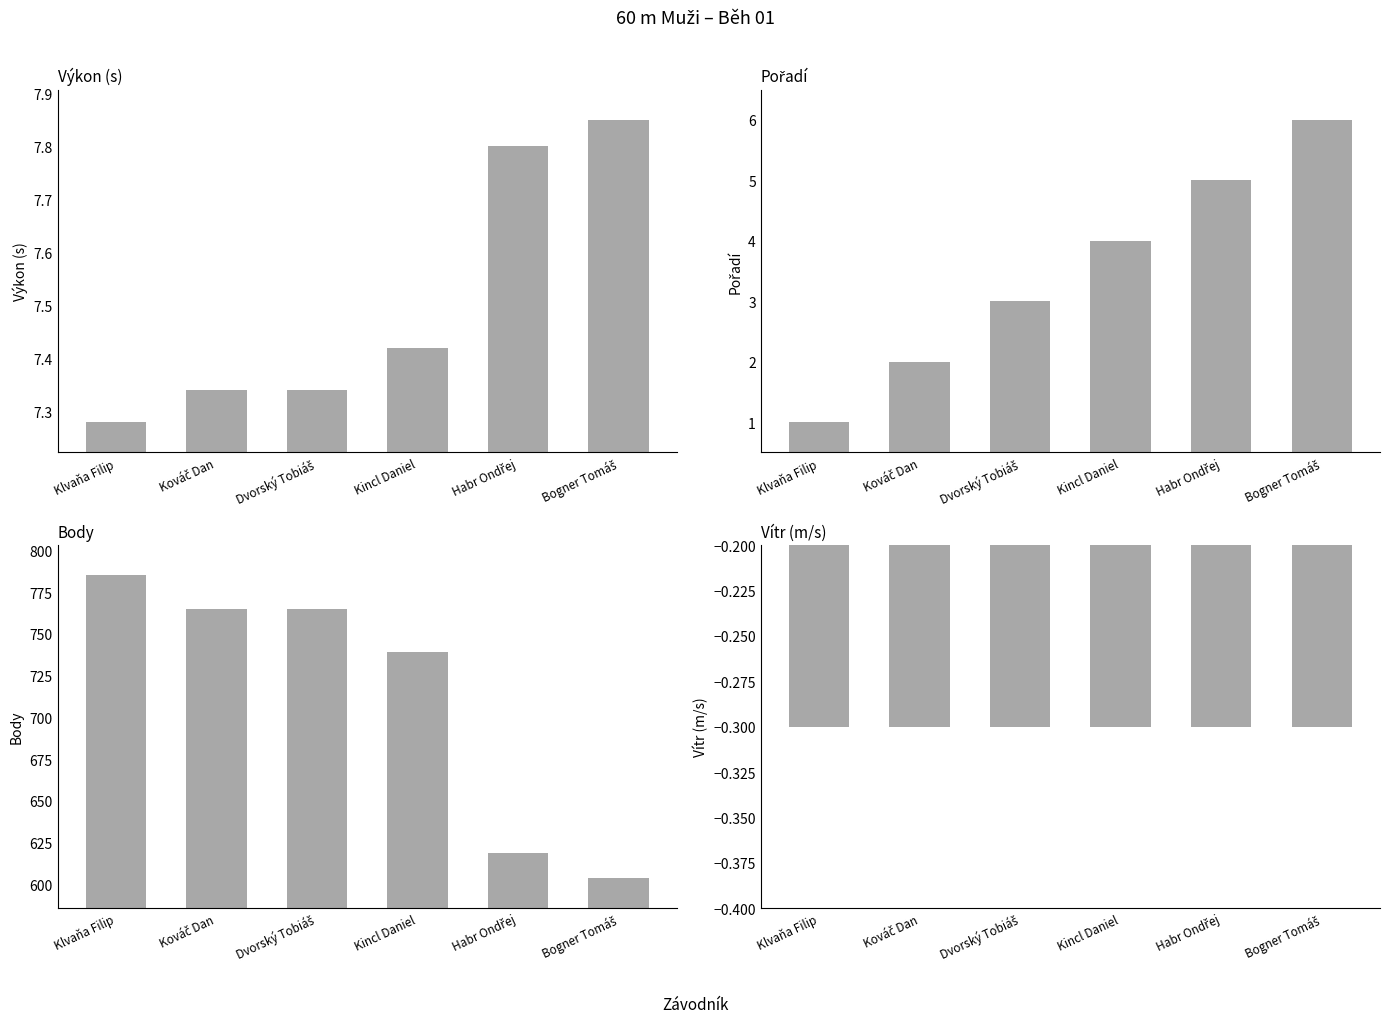

Which series changed the most between Klvaňa Filip and Bogner Tomáš?

Body